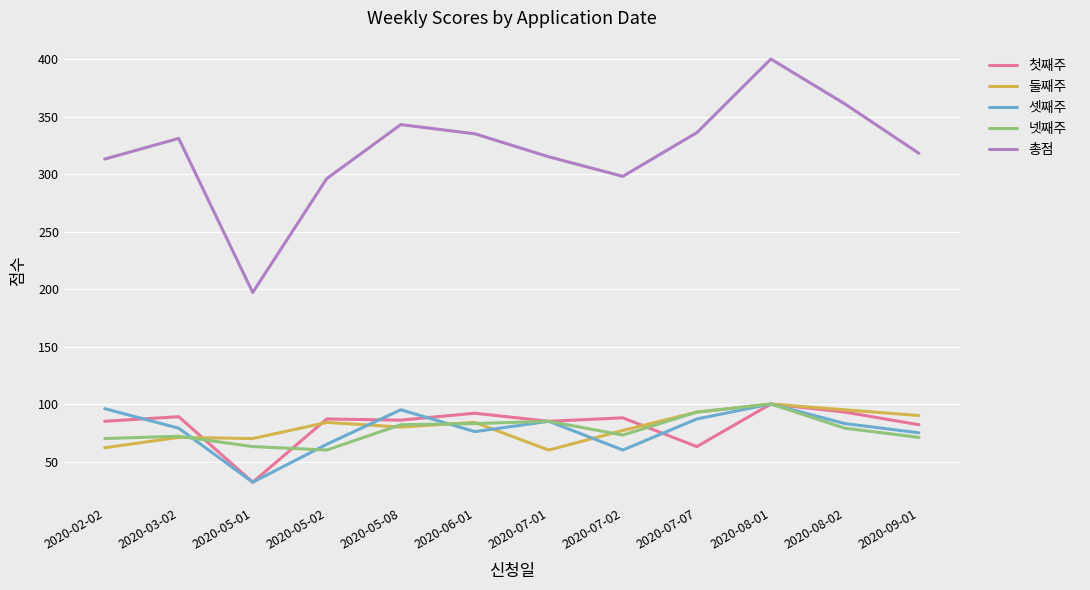

What position from the left is 2020-06-01?

6